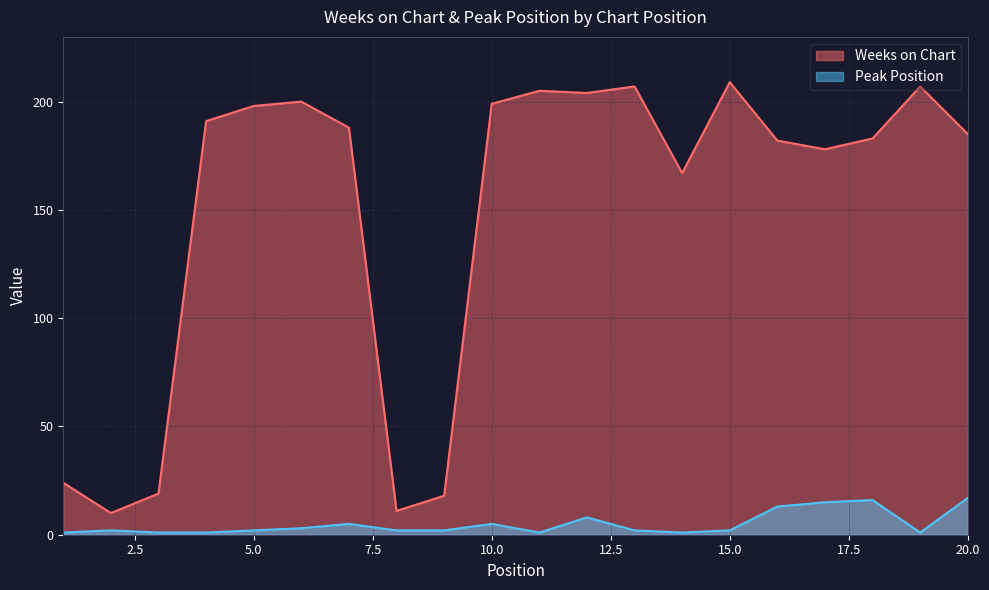

At 2, list the series in order from largest to smallest.

Weeks on Chart, Peak Position